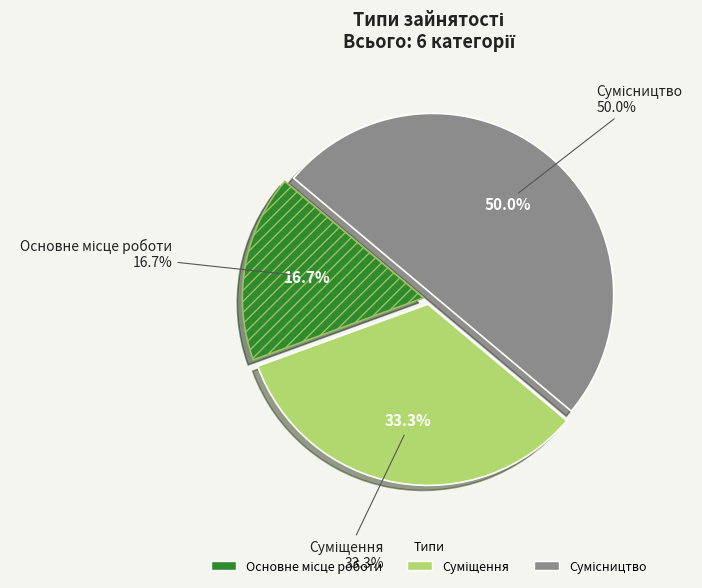

What percentage is the Суміщення slice, to the nearest percent?

33%